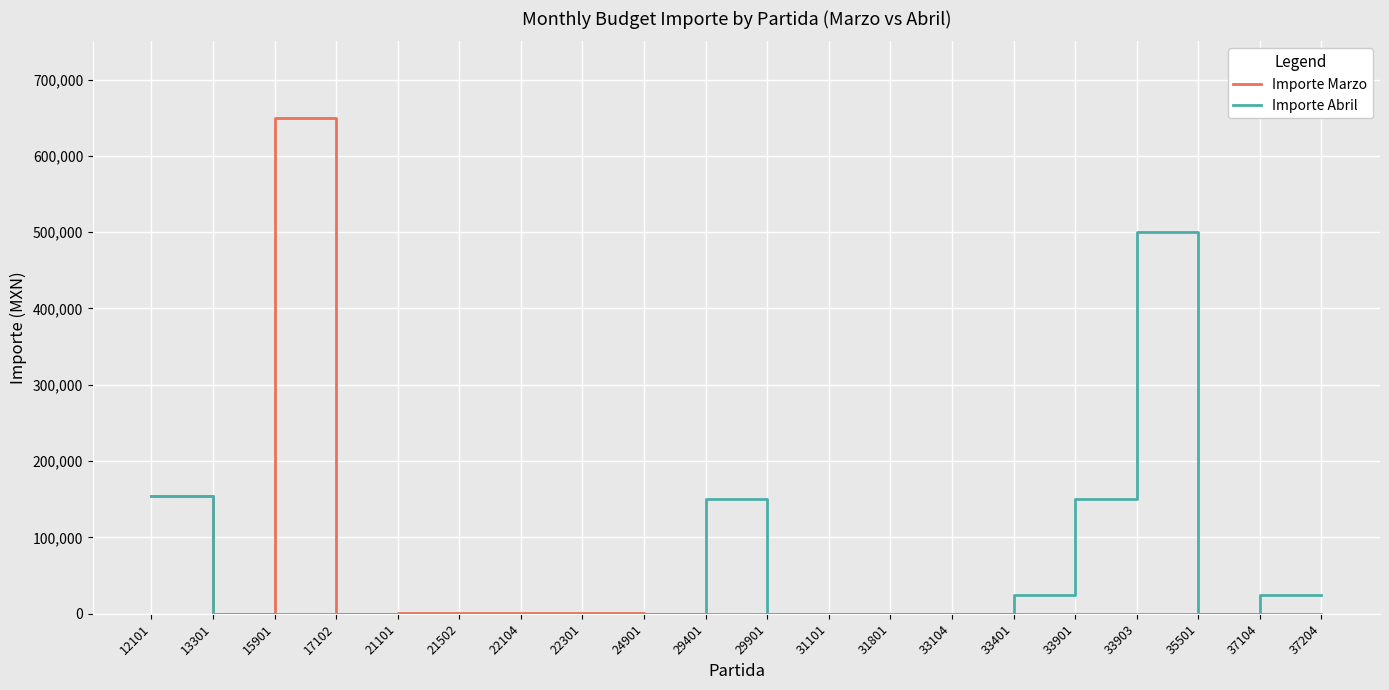

What is the difference between the Importe Marzo values at 37204 and 12101?

154100